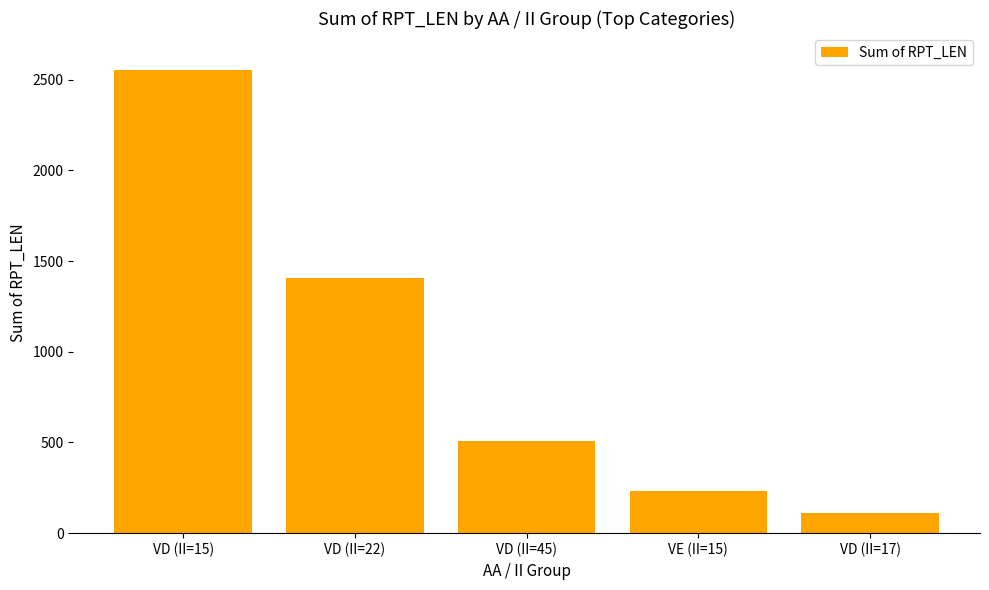

Which label corresponds to the smallest value in the chart?

VD (II=17)